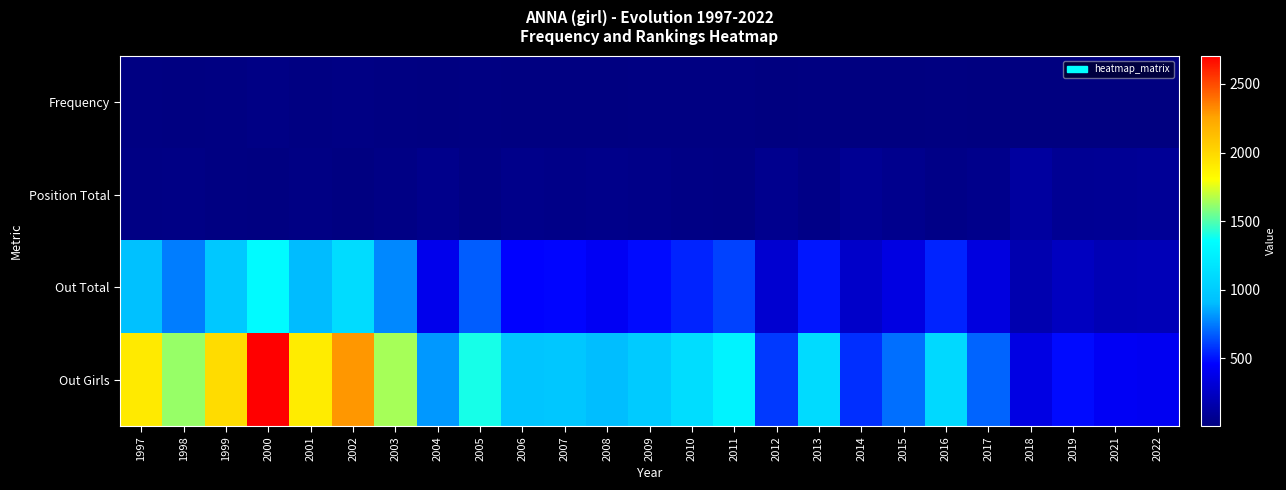

Which series changed the most between 2008 and 2015?

Out Girls